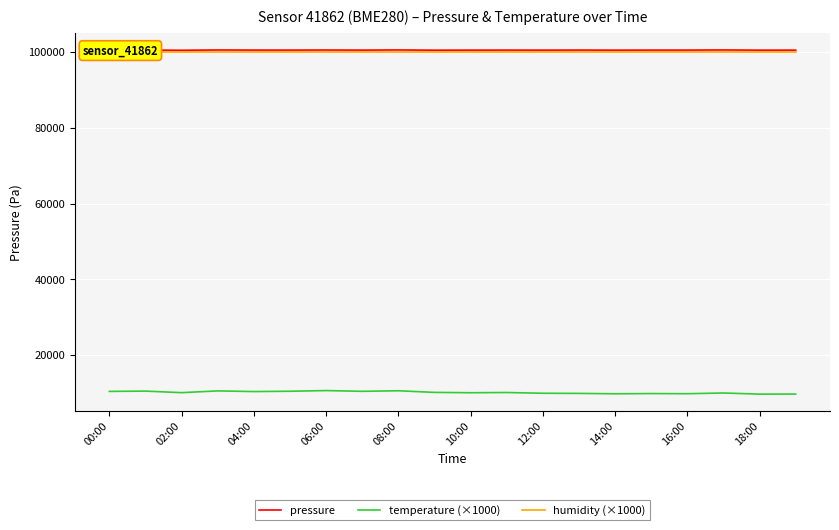

The value of pressure at 16:00 is 100541.3. True or false?

True